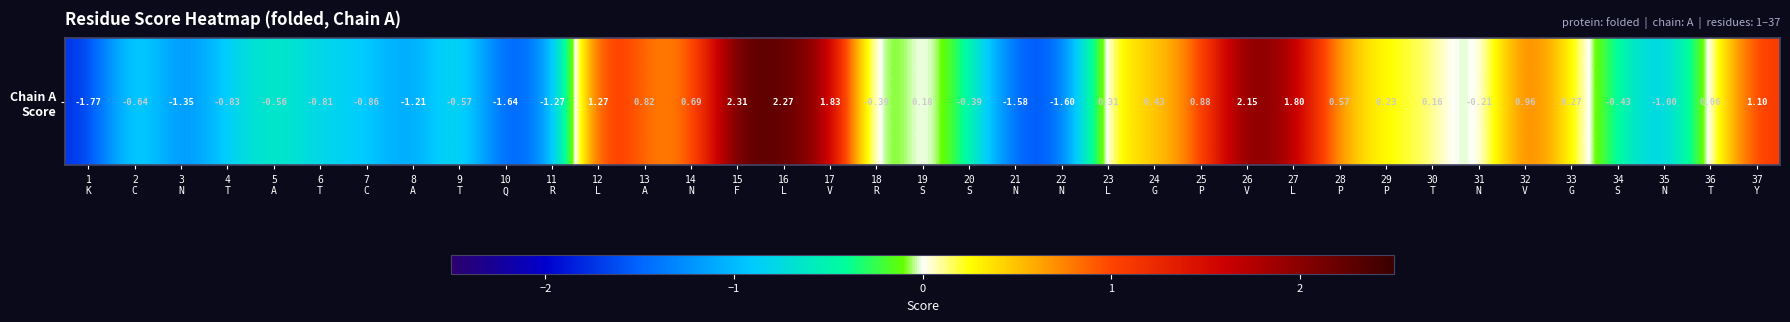

Which has a higher value, 34
S or 24
G?

24
G